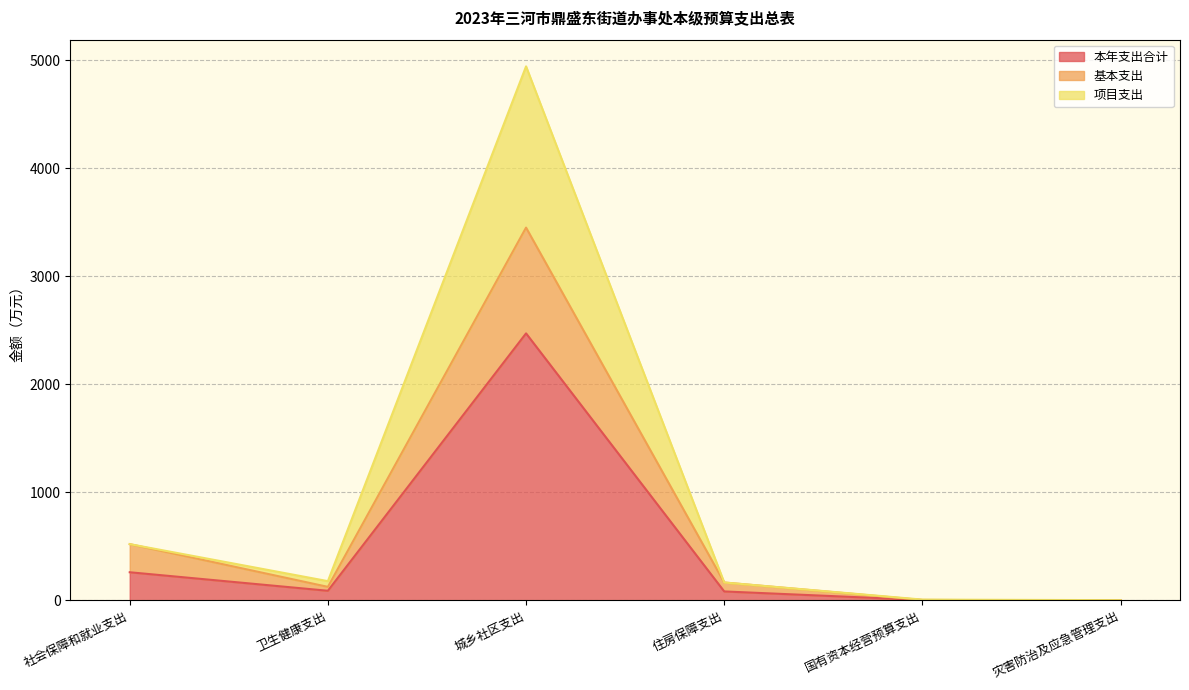

What position from the left is 国有资本经营预算支出?

5